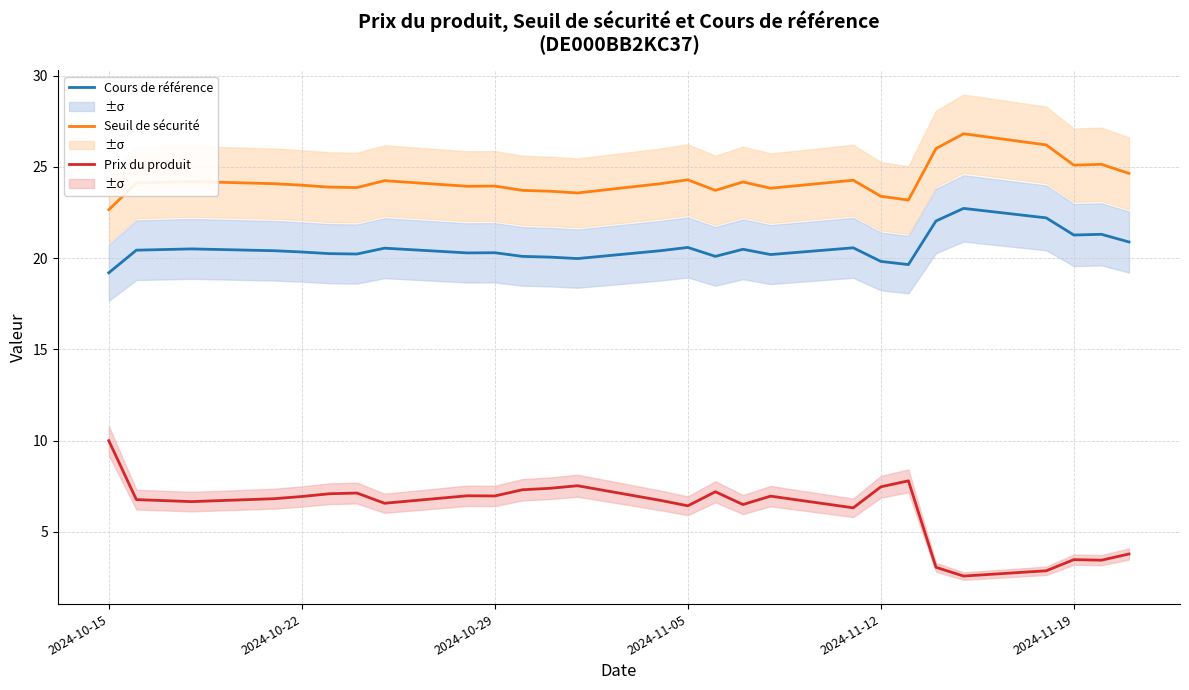

Where does the Prix du produit series first go above 6?

2024-10-15